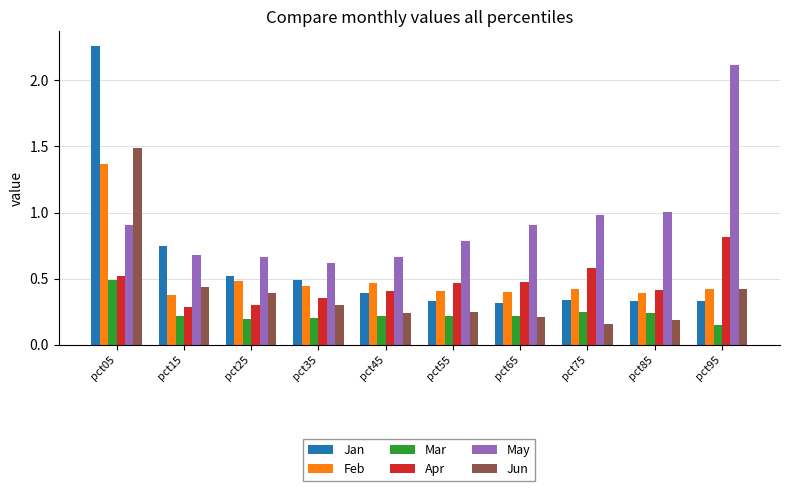

What is the sum of all Jan values?

6.1